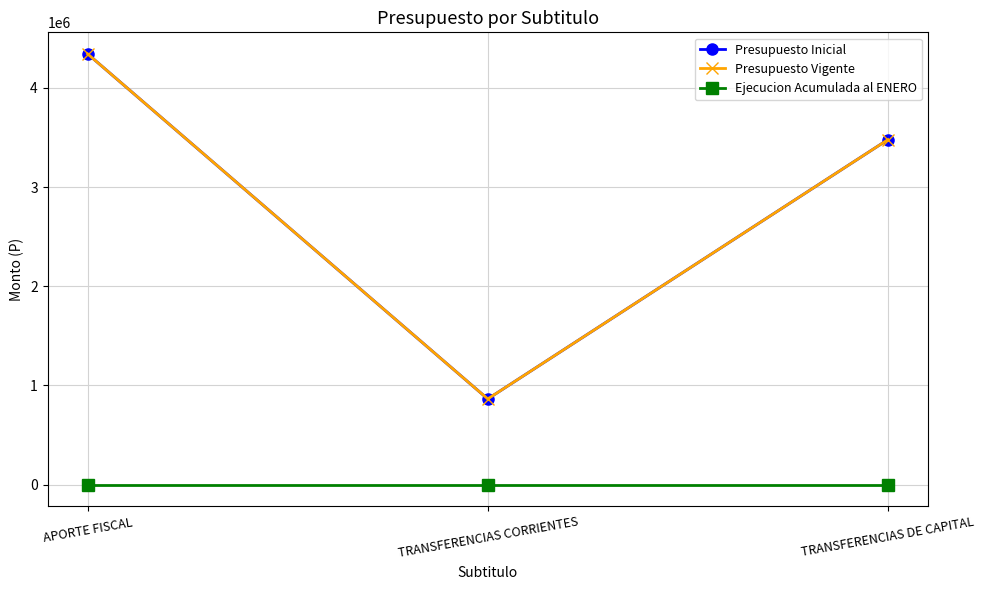

The value of Presupuesto Inicial at TRANSFERENCIAS CORRIENTES is 864384. True or false?

True